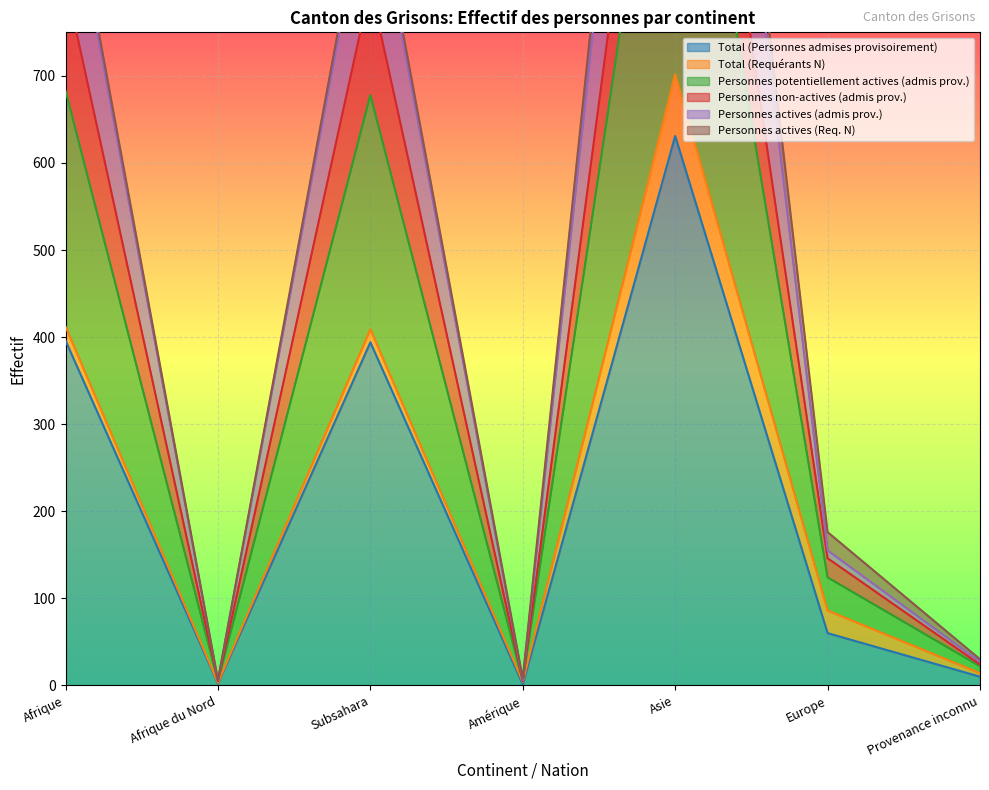

What is the average value of the Personnes actives (admis prov.) series?

544